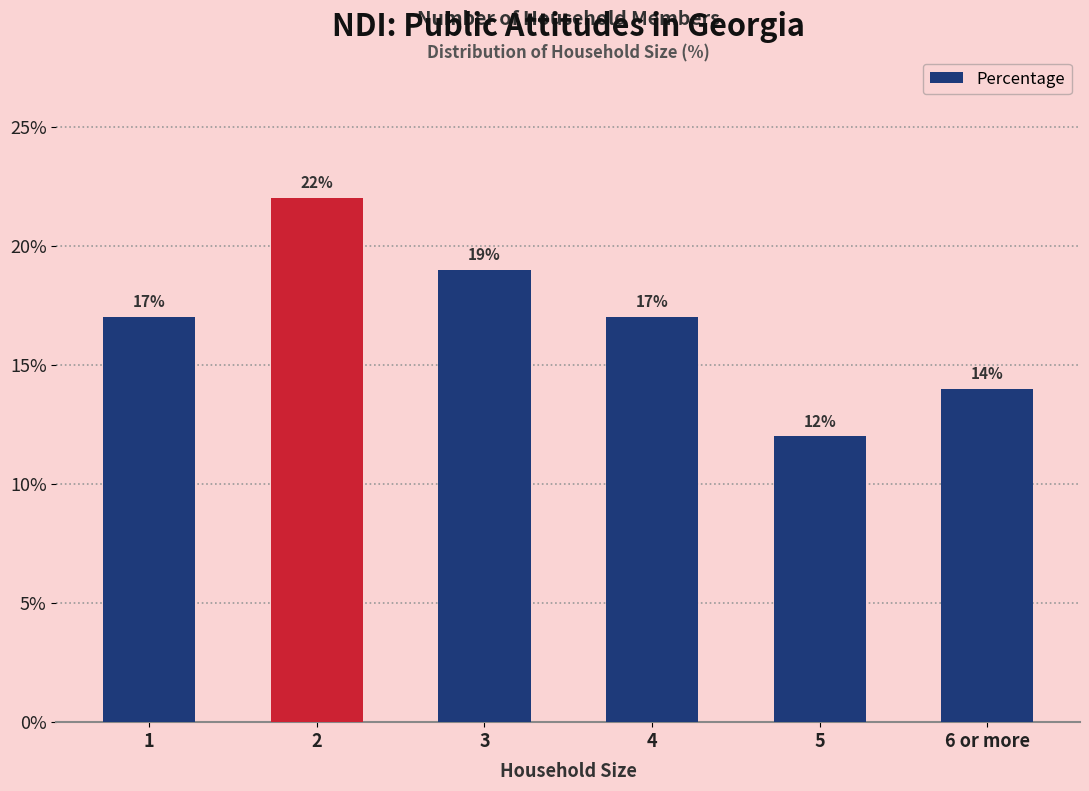

What is the smallest value displayed?

12